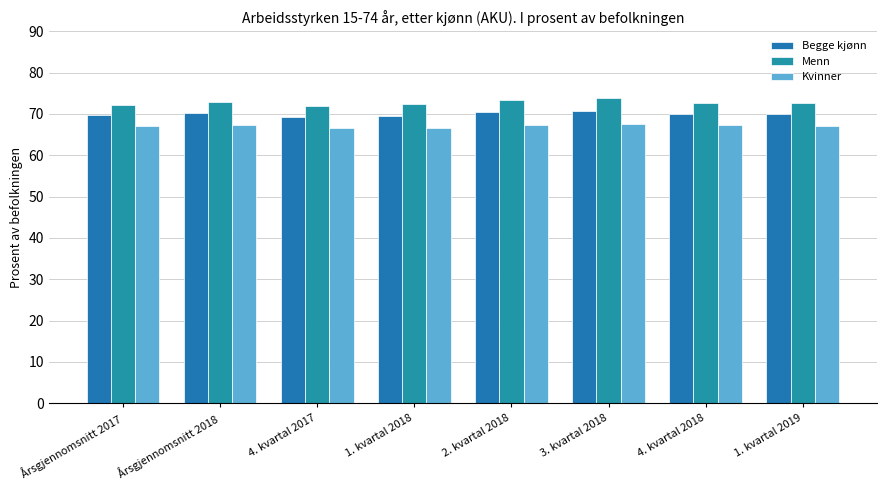

What is the value of the Begge kjønn bar at the 7th from the left?

70.1